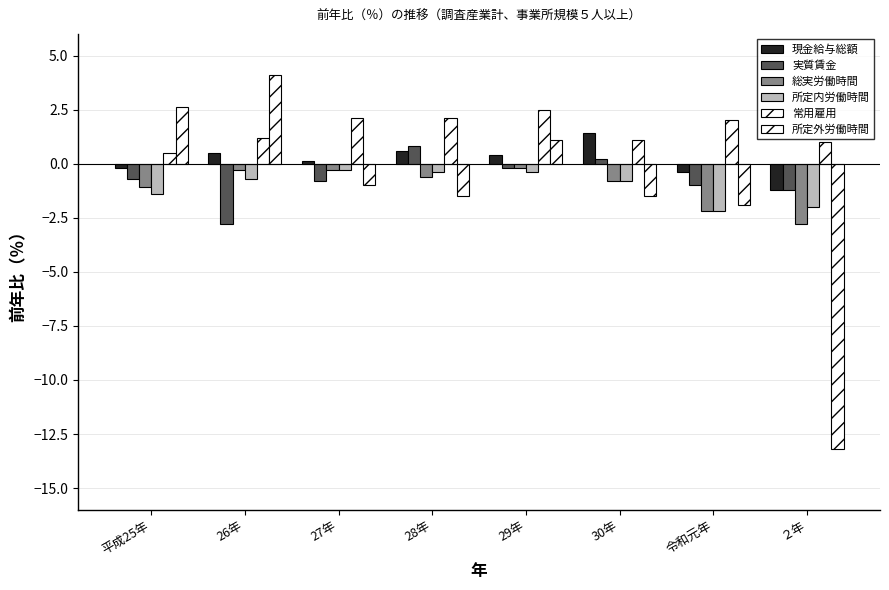

What is the sum of the 常用雇用 values at 27年 and 30年?

3.2